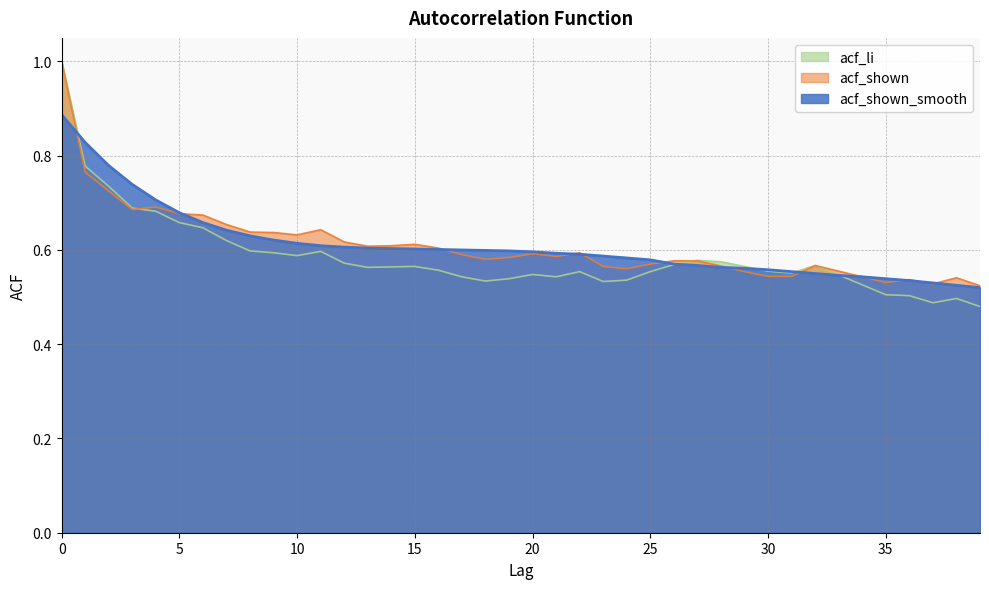

What is the sum of all acf_shown_smooth values?

24.4